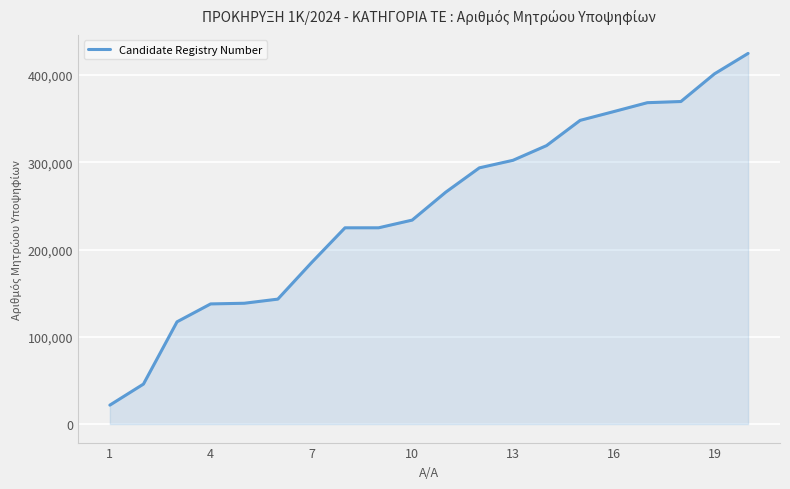

What is the difference between the maximum and minimum values?

403086